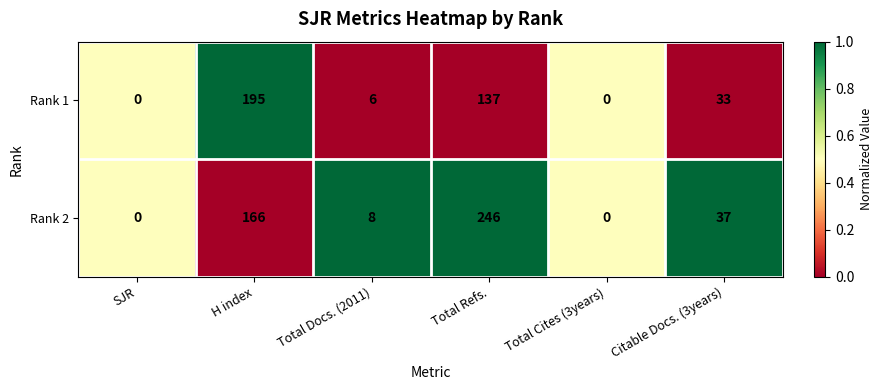

What is the difference between the Rank 2 values at Total Docs. (2011) and SJR?

8